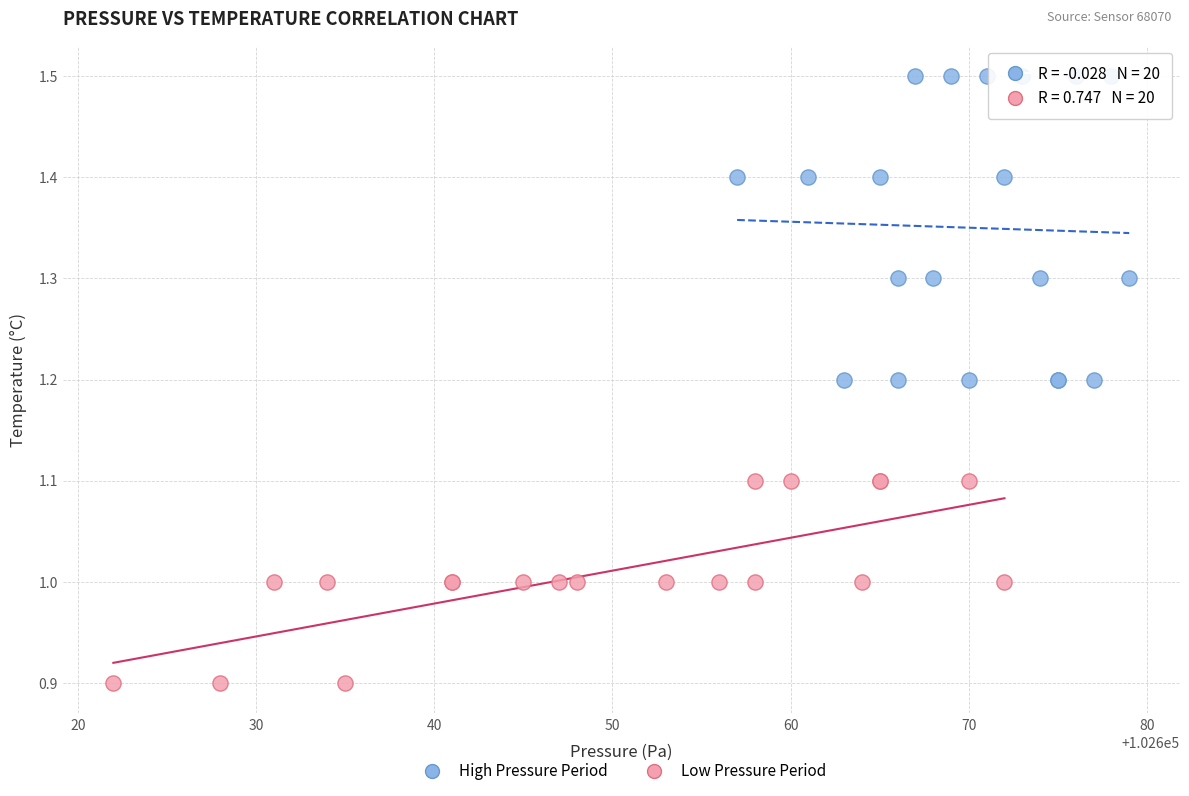

What are all the series names shown in the legend?

High Pressure Period, Low Pressure Period